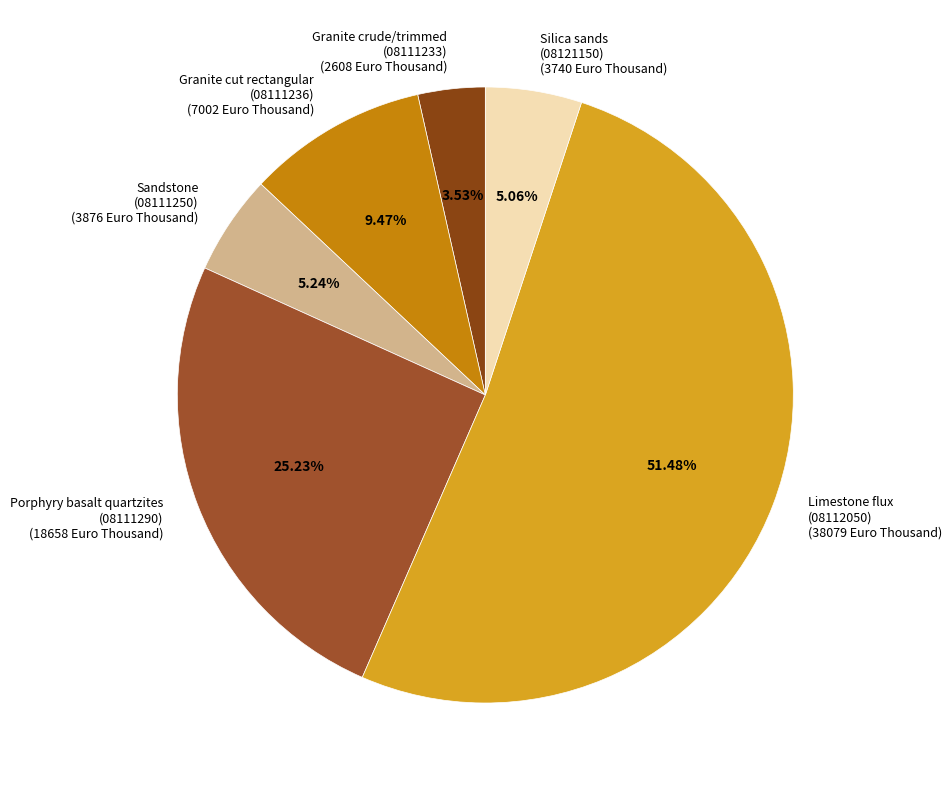

Approximately how many times larger is the value at Limestone flux (08112050) (38079 Euro Thousand) compared to Silica sands (08121150) (3740 Euro Thousand)?

10.2